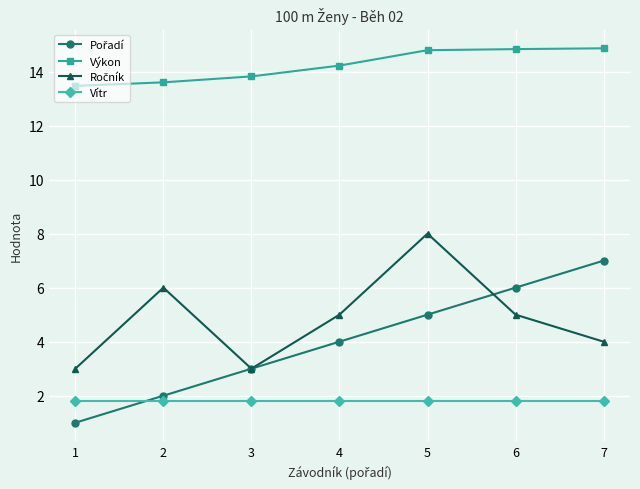

What is the value of the Výkon point at the 4th from the left?

14.2